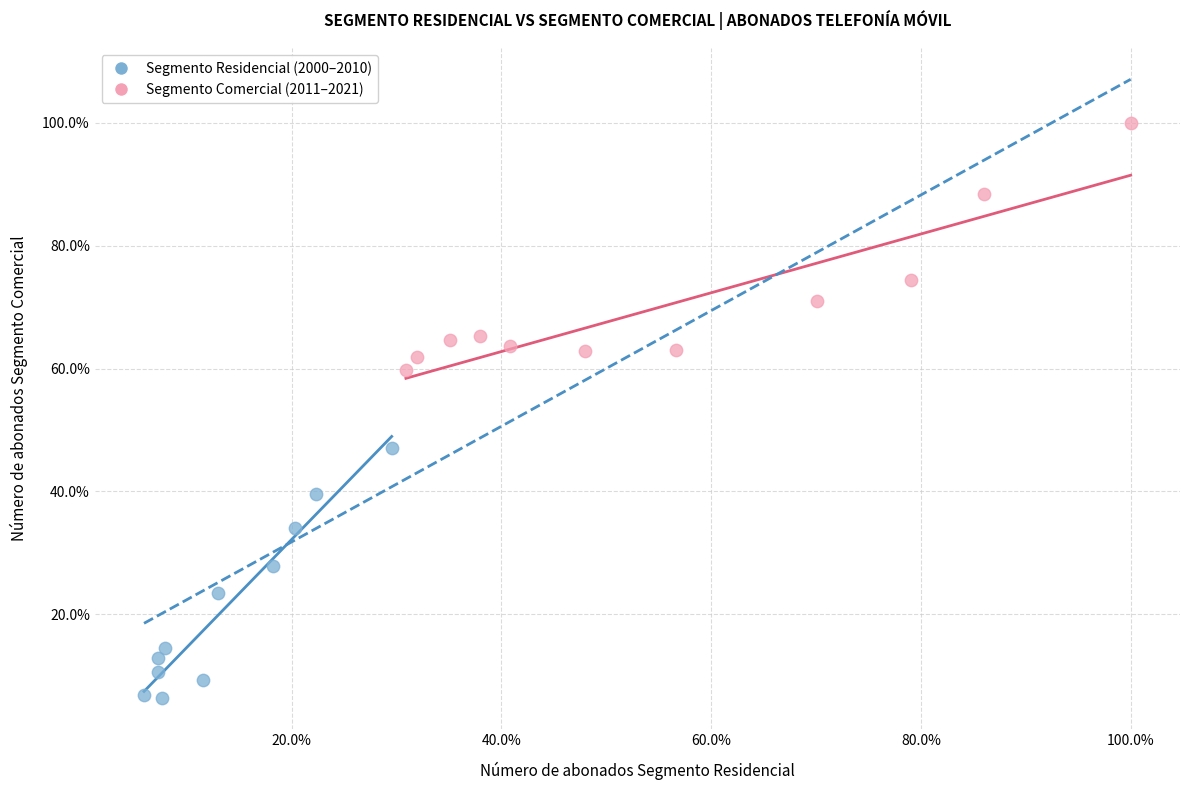

What are all the series names shown in the legend?

Segmento Residencial (2000–2010), Segmento Comercial (2011–2021)